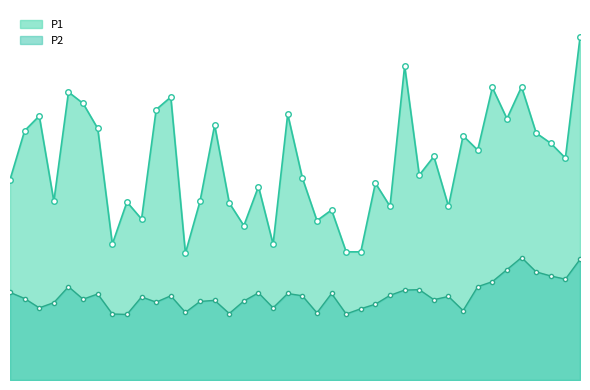

Does the chart display data point markers on the line(s)?

Yes